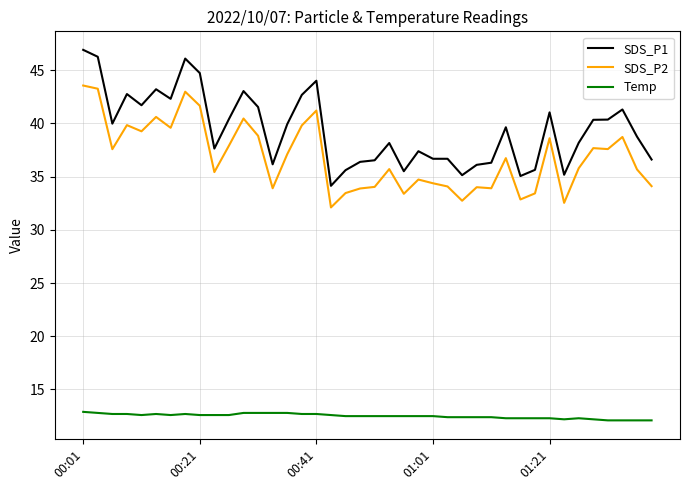

What is the difference between the maximum and minimum values in the Temp series?

0.8